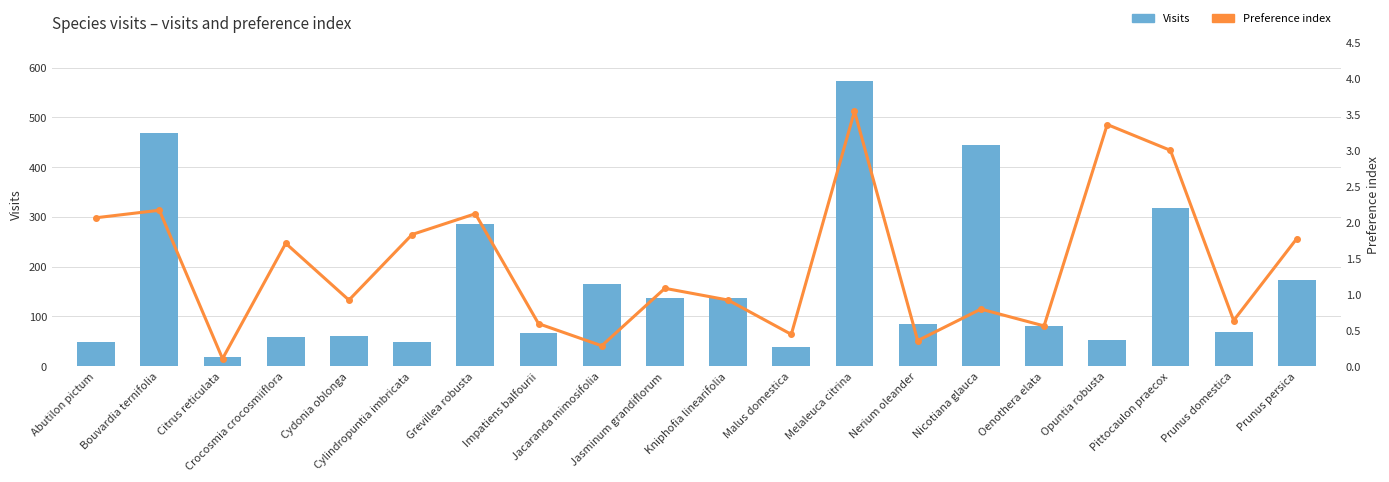

How many series are shown in this chart?

2